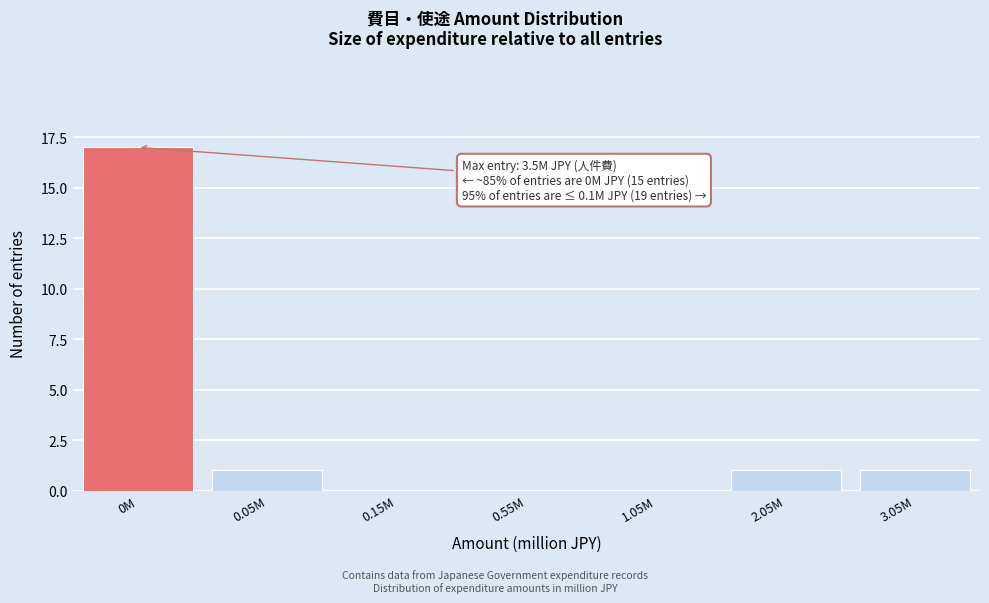

Reading left to right, what are all the values shown in this chart?

0M=17	0.05M=1	0.15M=0	0.55M=0	1.05M=0	2.05M=1	3.05M=1